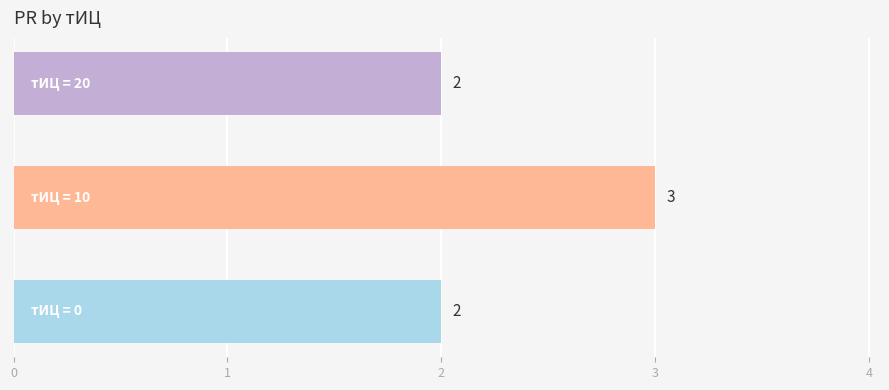

Reading bottom to top, what are all the values shown in this chart?

2	3	2